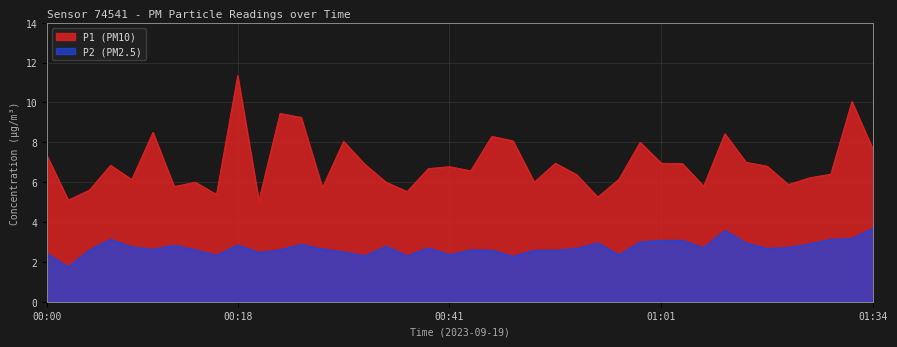

Which label corresponds to the smallest value in the chart?

00:02